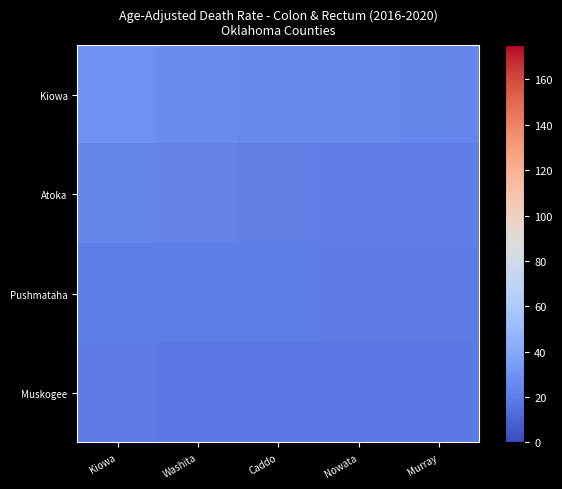

What is the difference between the highest and lowest values at Washita?

7.4